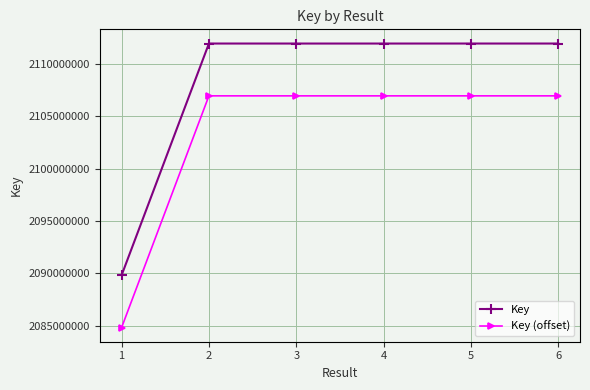

What is the difference between the maximum and minimum values in the Key (offset) series?

22144098